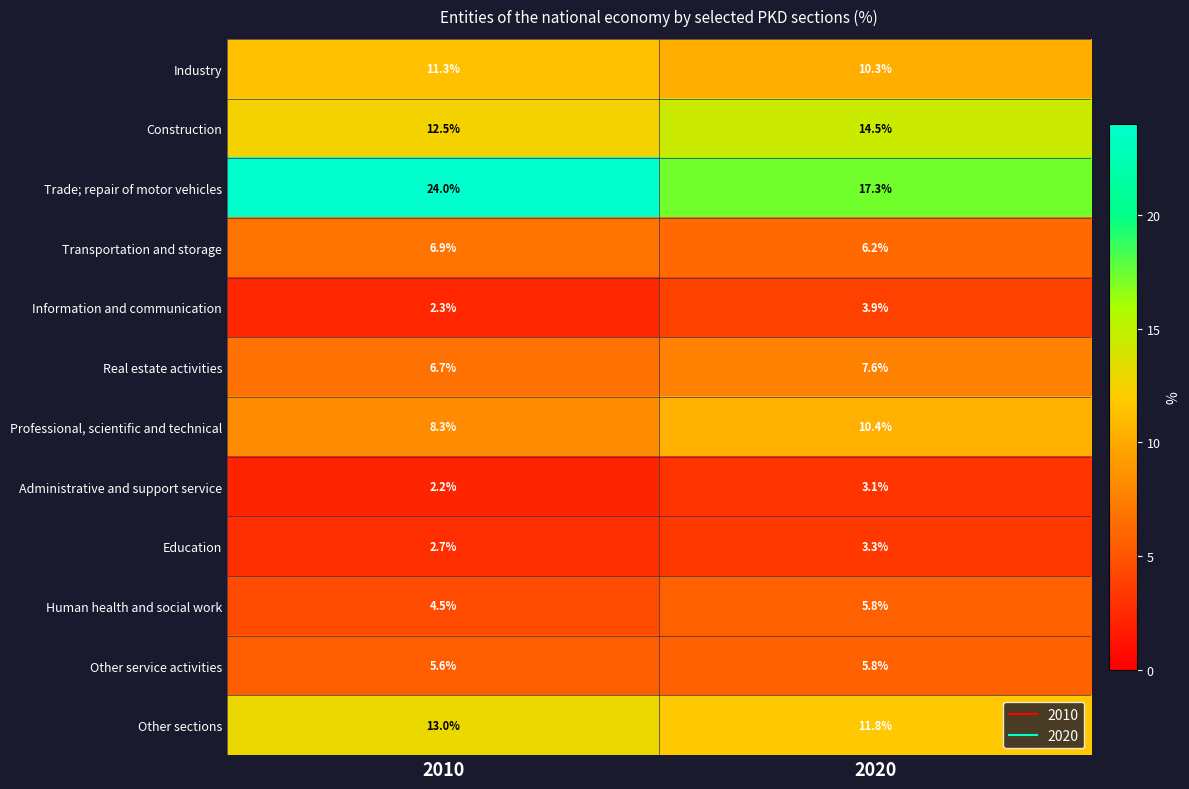

Is it true that Industry equals 2.5 at 2020?

False